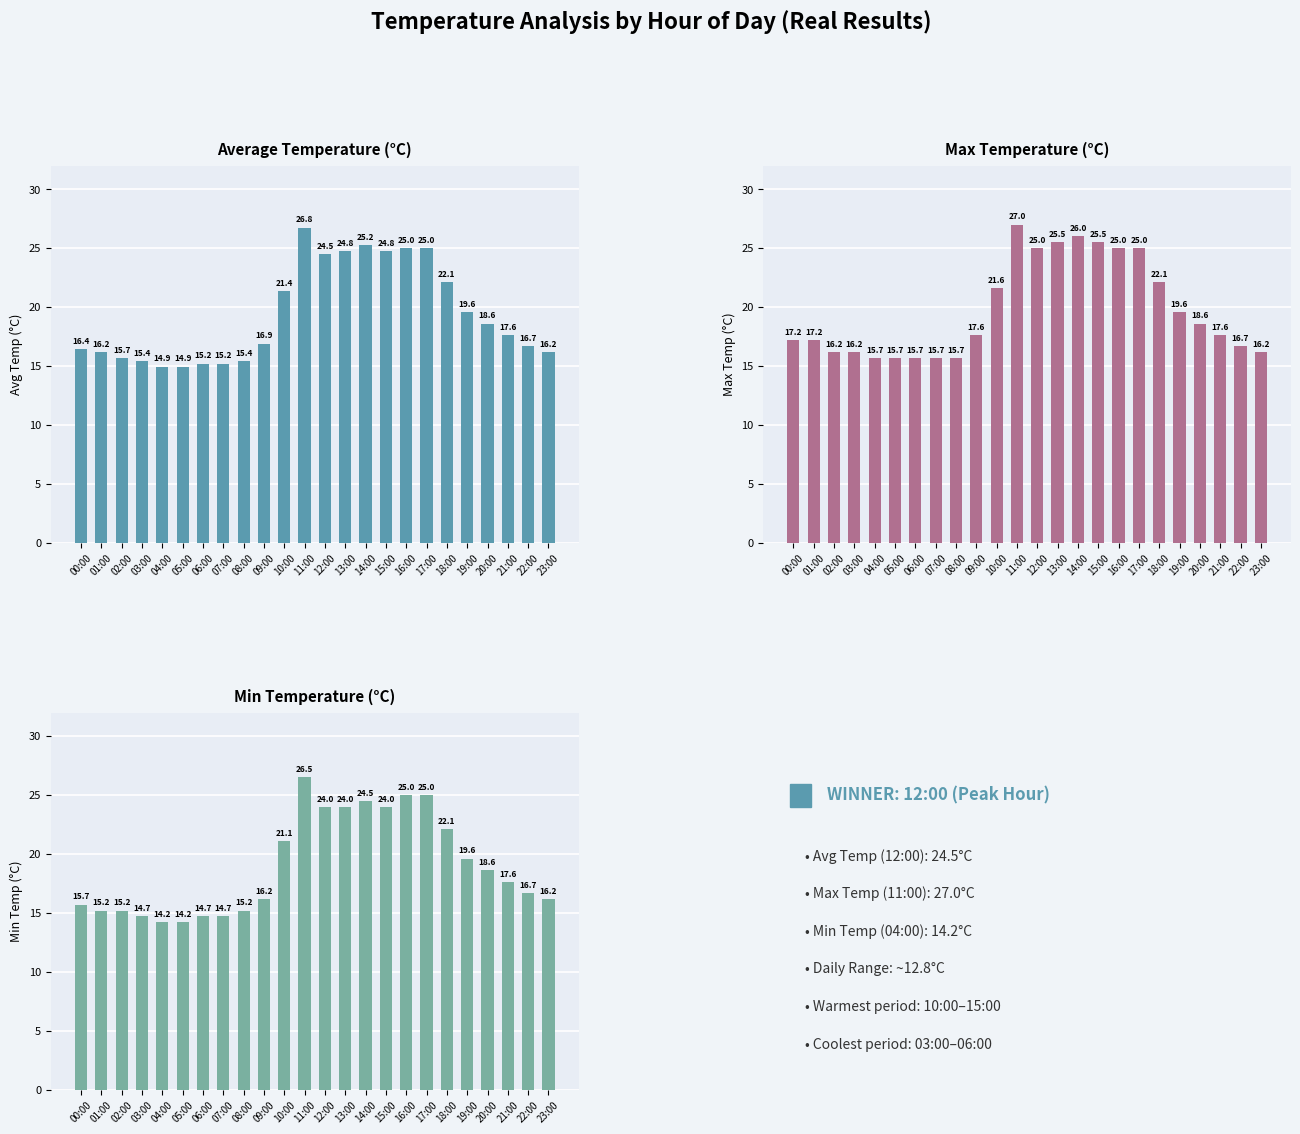

The value of Min Temperature at 07:00 is 14.7. True or false?

True